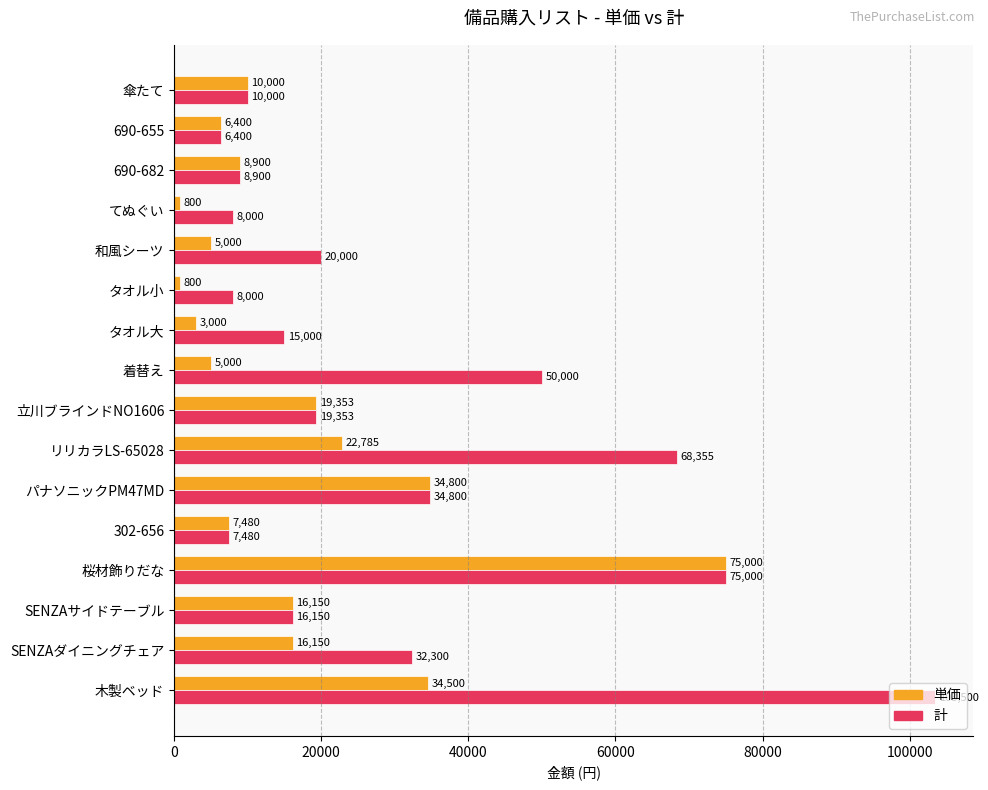

What is the maximum value shown in the chart?

103500